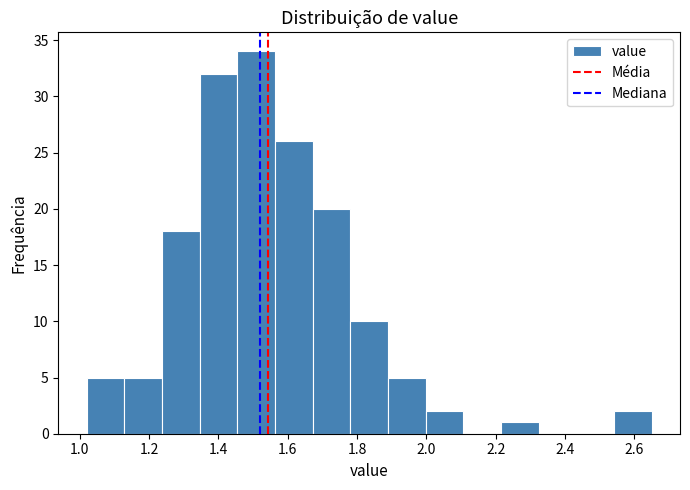

Reading left to right, transcribe this chart: for each bar, give the range it covers on the x-axis and its height. Neither the bar edges nor the heights are printed on the chart, so give them approximately, as read against the axes.

1.02 to 1.12: 5
1.12 to 1.24: 5
1.24 to 1.34: 18
1.34 to 1.46: 32
1.46 to 1.56: 34
1.56 to 1.68: 26
1.68 to 1.78: 20
1.78 to 1.88: 10
1.88 to 2.00: 5
2.00 to 2.10: 2
2.10 to 2.22: 0
2.22 to 2.32: 1
2.32 to 2.44: 0
2.44 to 2.54: 0
2.54 to 2.66: 2